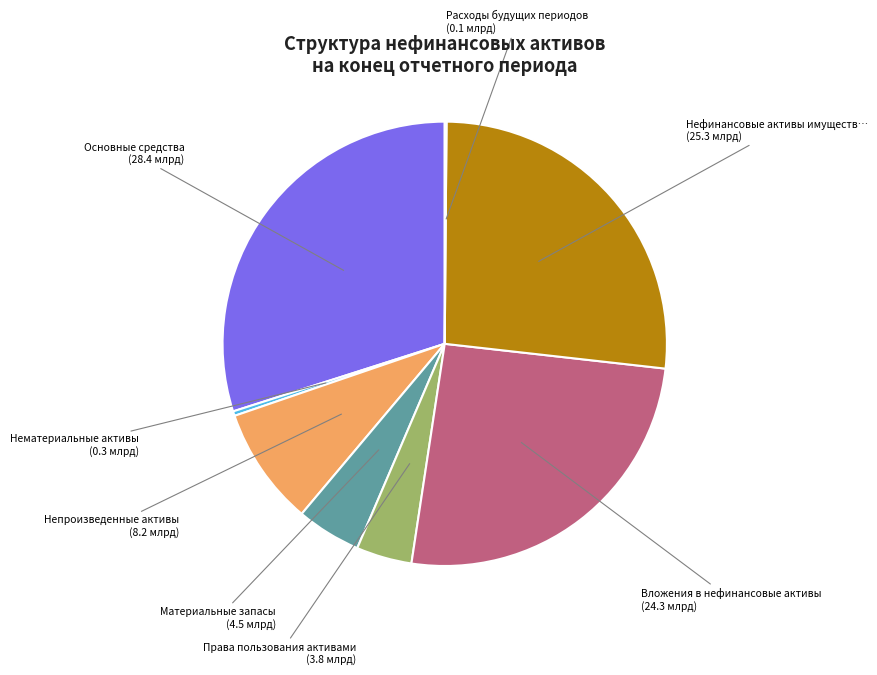

What is the smallest slice in the pie chart?

Расходы будущих периодов